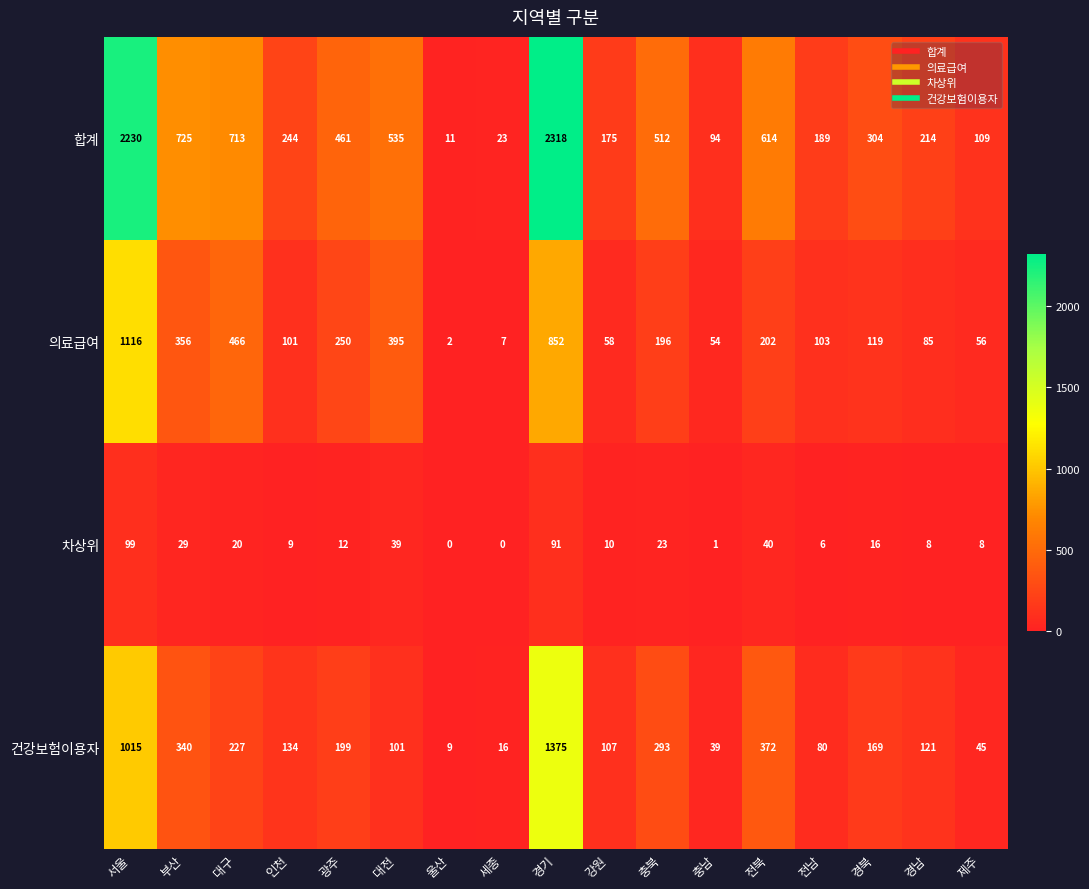

What is the highest value of the 합계 series?

2318